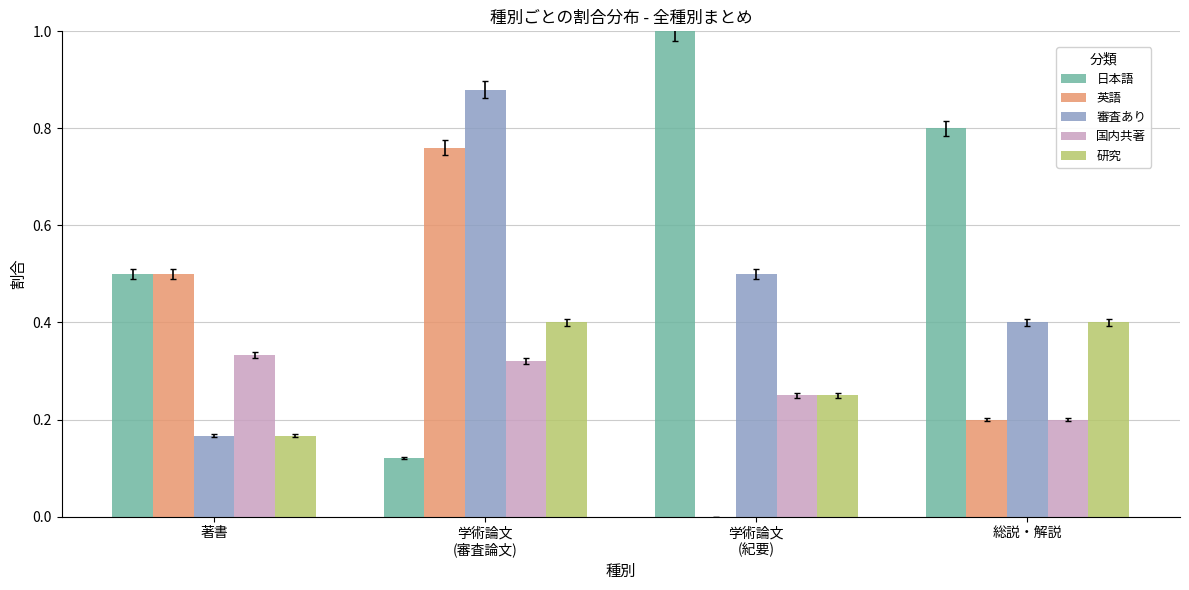

What is the sum of all 国内共著 values?

1.1